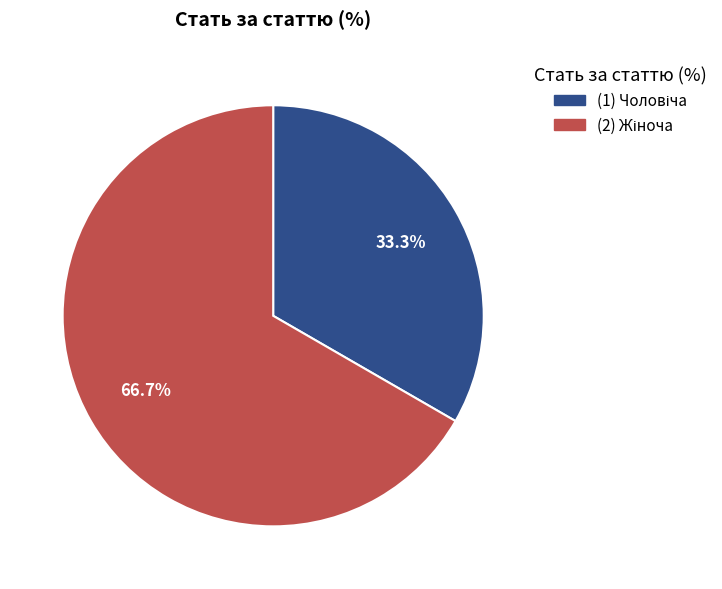

Is there any slice that represents more than half of the pie?

Yes